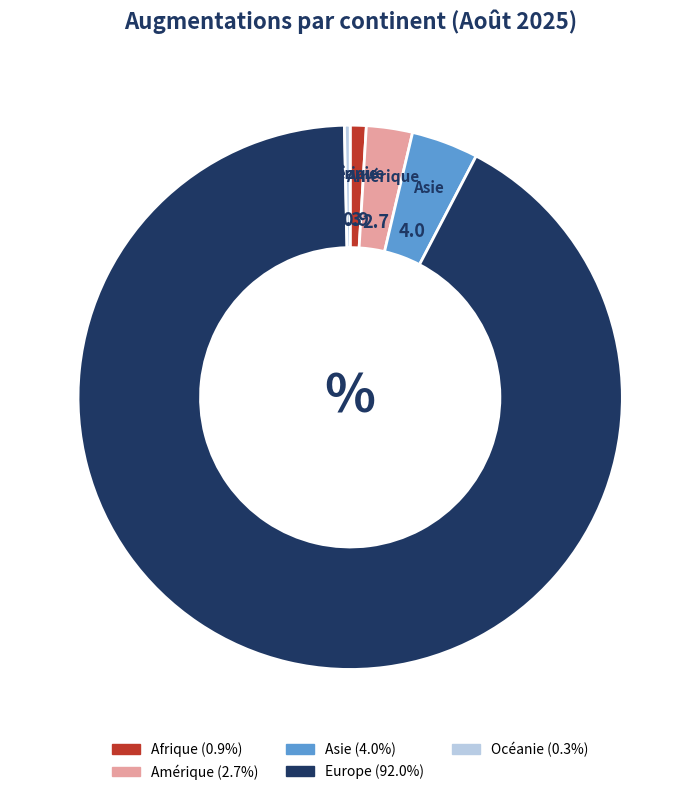

Does any single category account for the majority?

Yes